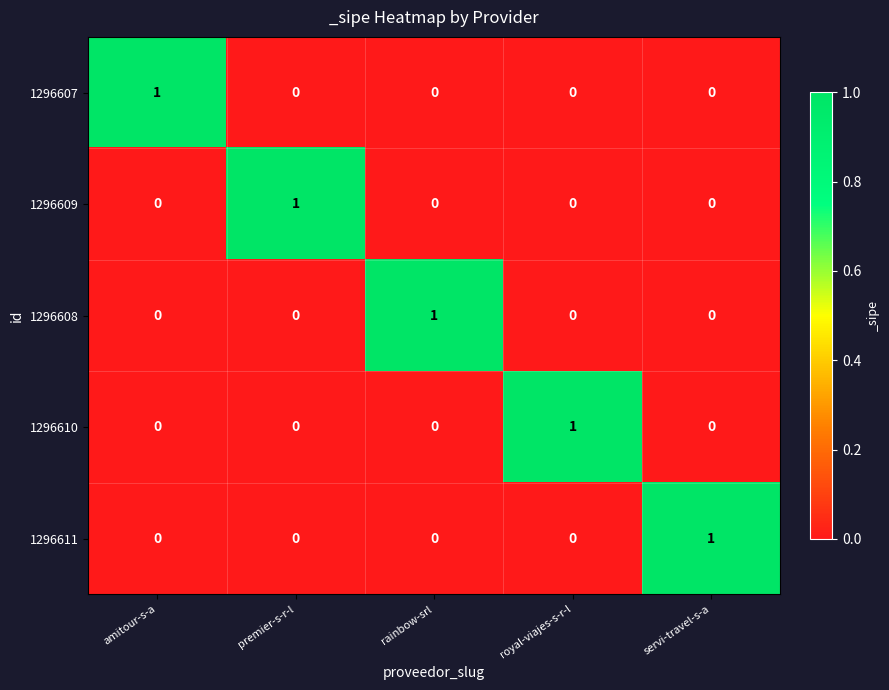

Reading right to left, transcribe all the data shown in this chart.

1296607: servi-travel-s-a=0	royal-viajes-s-r-l=0	rainbow-srl=0	premier-s-r-l=0	amitour-s-a=1
1296609: servi-travel-s-a=0	royal-viajes-s-r-l=0	rainbow-srl=0	premier-s-r-l=1	amitour-s-a=0
1296608: servi-travel-s-a=0	royal-viajes-s-r-l=0	rainbow-srl=1	premier-s-r-l=0	amitour-s-a=0
1296610: servi-travel-s-a=0	royal-viajes-s-r-l=1	rainbow-srl=0	premier-s-r-l=0	amitour-s-a=0
1296611: servi-travel-s-a=1	royal-viajes-s-r-l=0	rainbow-srl=0	premier-s-r-l=0	amitour-s-a=0